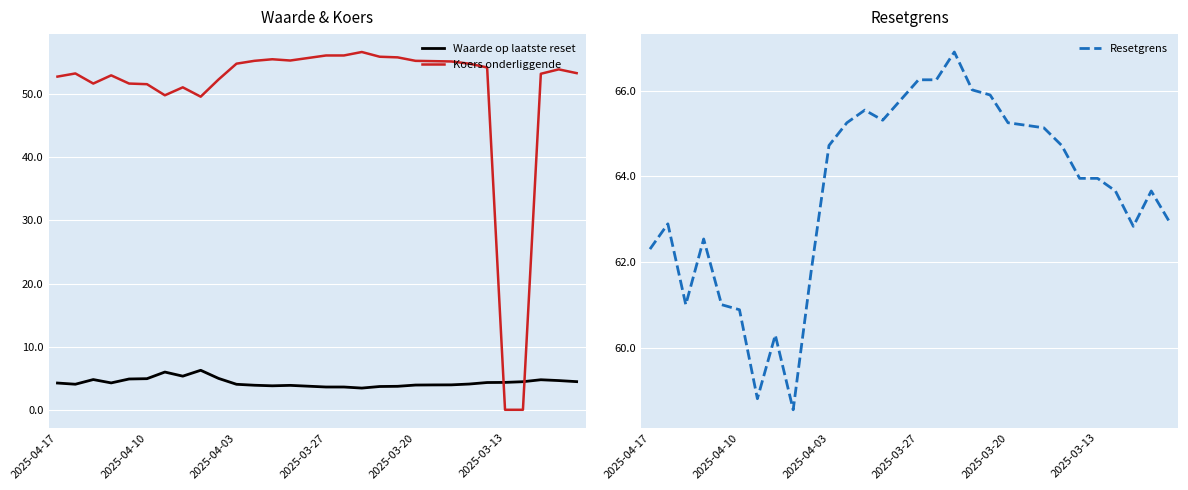

What is the spread (max minus min) of values at 16?

62.6